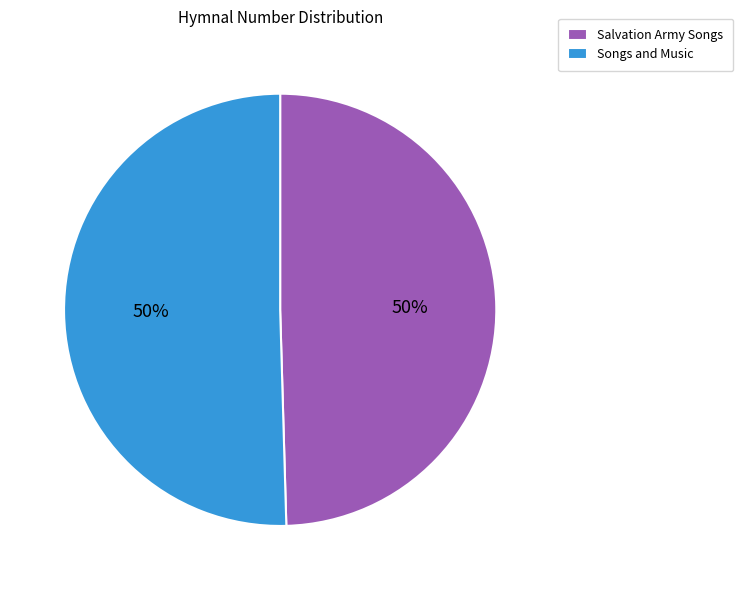

How many slices are in this pie chart?

2